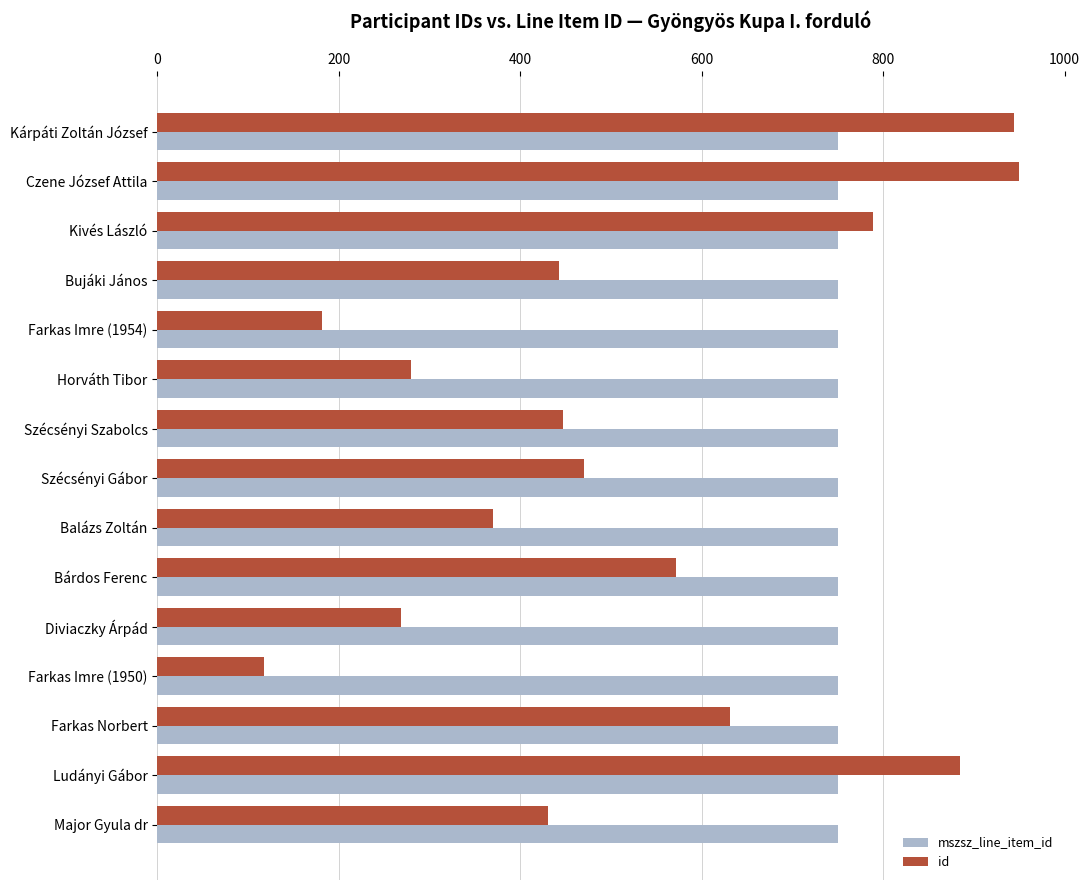

True or false: id has a value of 431.2 at Major Gyula dr.

True